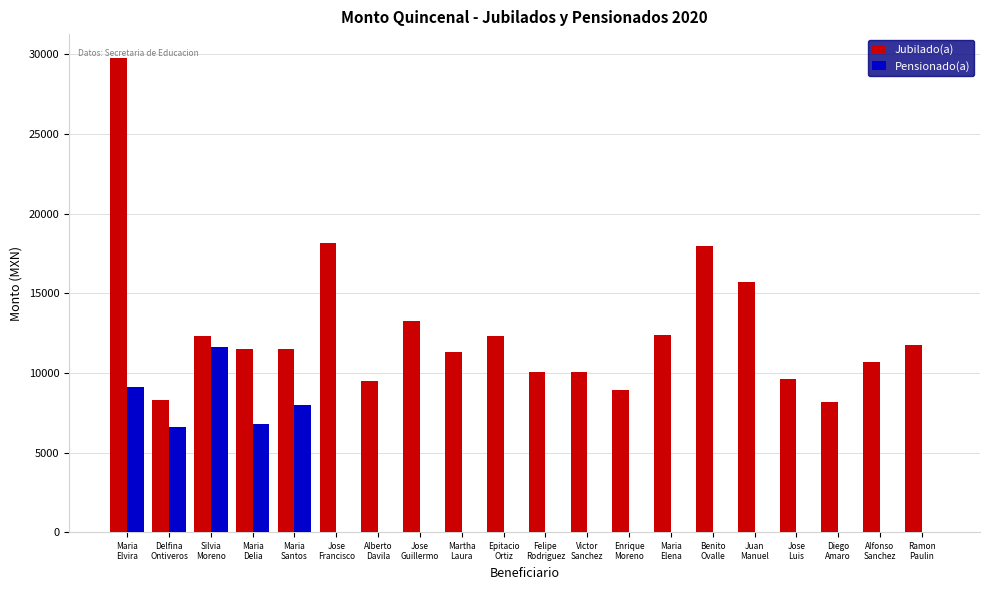

Which series has the largest total across all categories?

Jubilado(a)